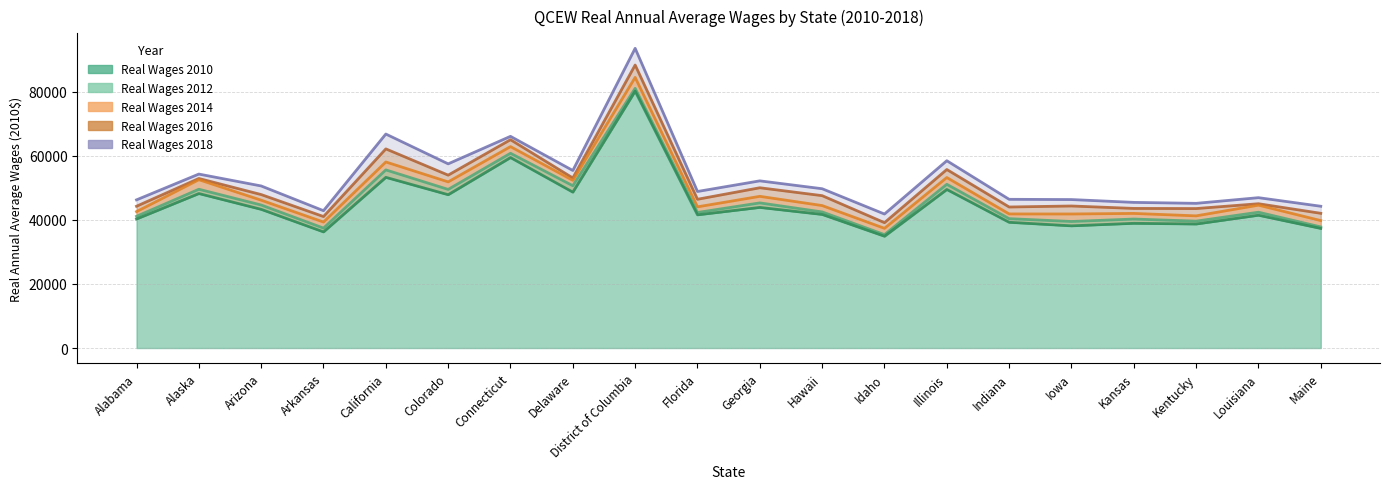

Rank the series at Arkansas from lowest to highest value.

Real Wages 2010, Real Wages 2012, Real Wages 2014, Real Wages 2016, Real Wages 2018